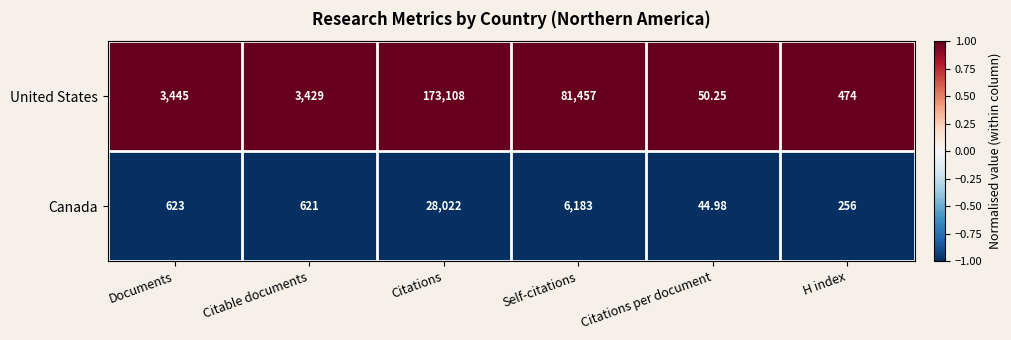

Which category has the highest value in the United States series?

Citations